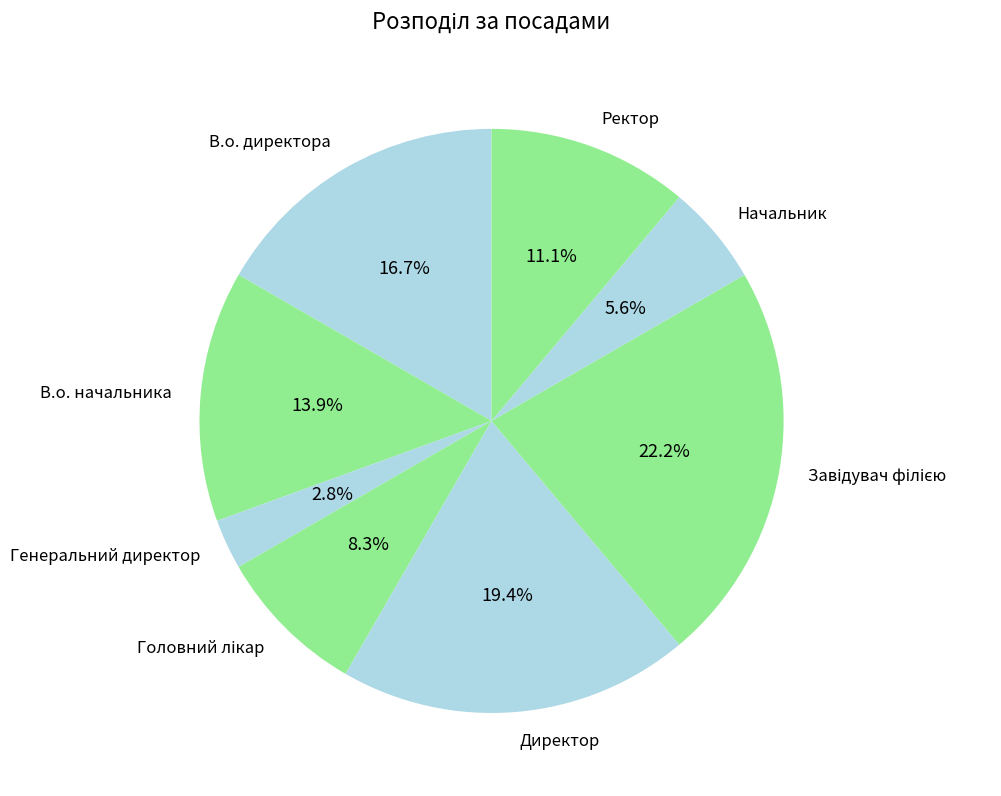

Count the number of slices in the pie.

8